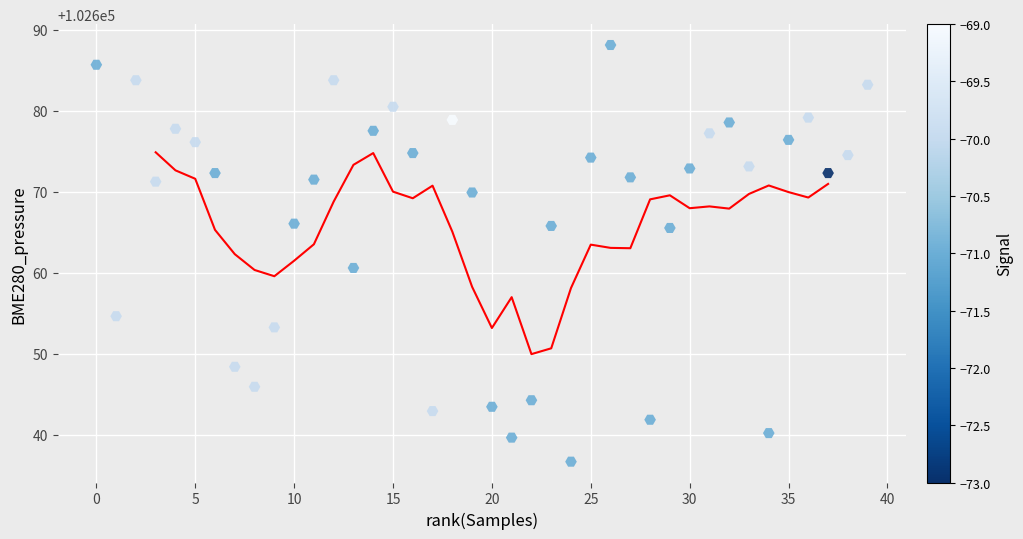

What Y value in the scatter plot is closest to 102662?

102660.6